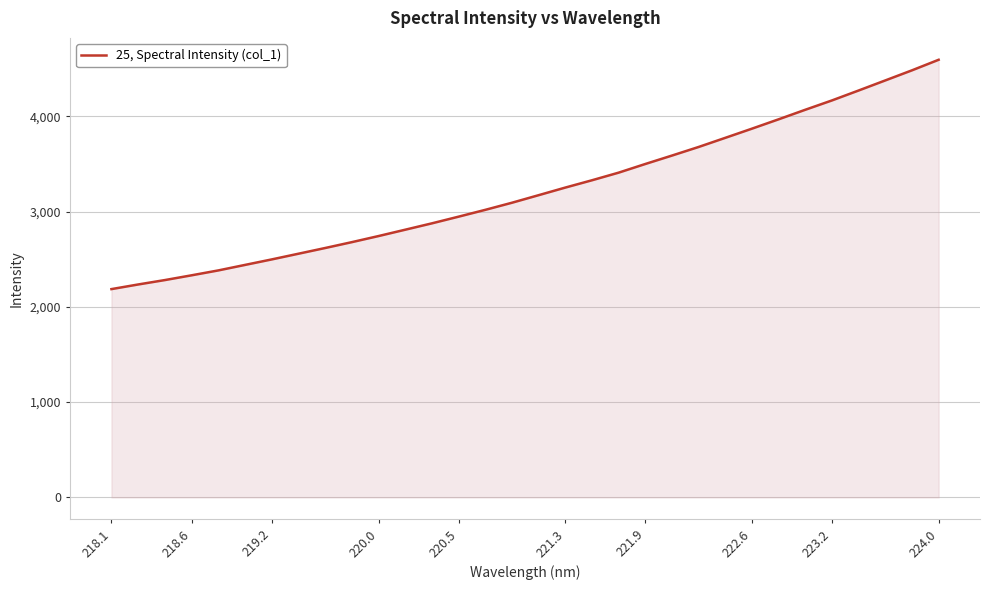

What is the greatest value displayed?

4593.8